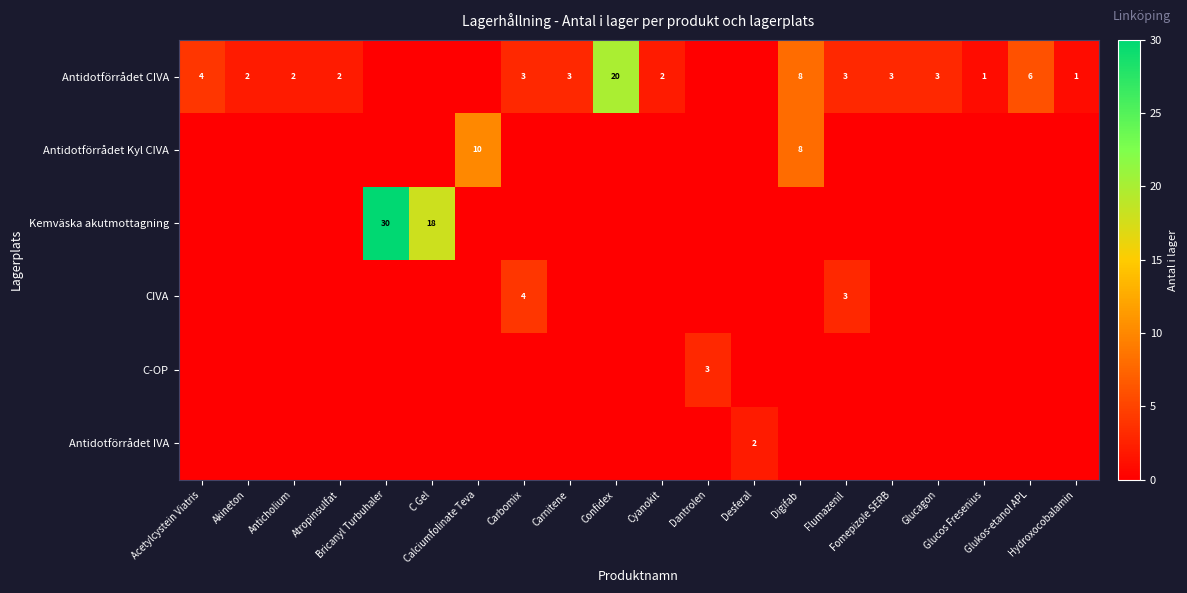

Which series has the largest range (max minus min)?

Kemväska akutmottagning